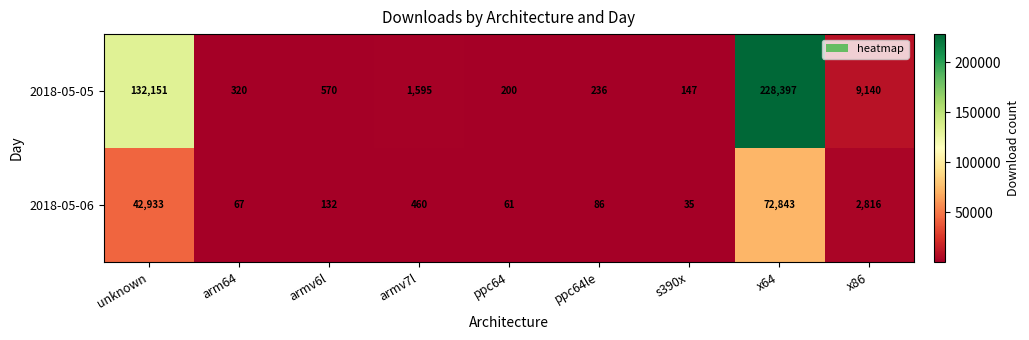

Where is 2018-05-06 nearest to the value 36439?

unknown